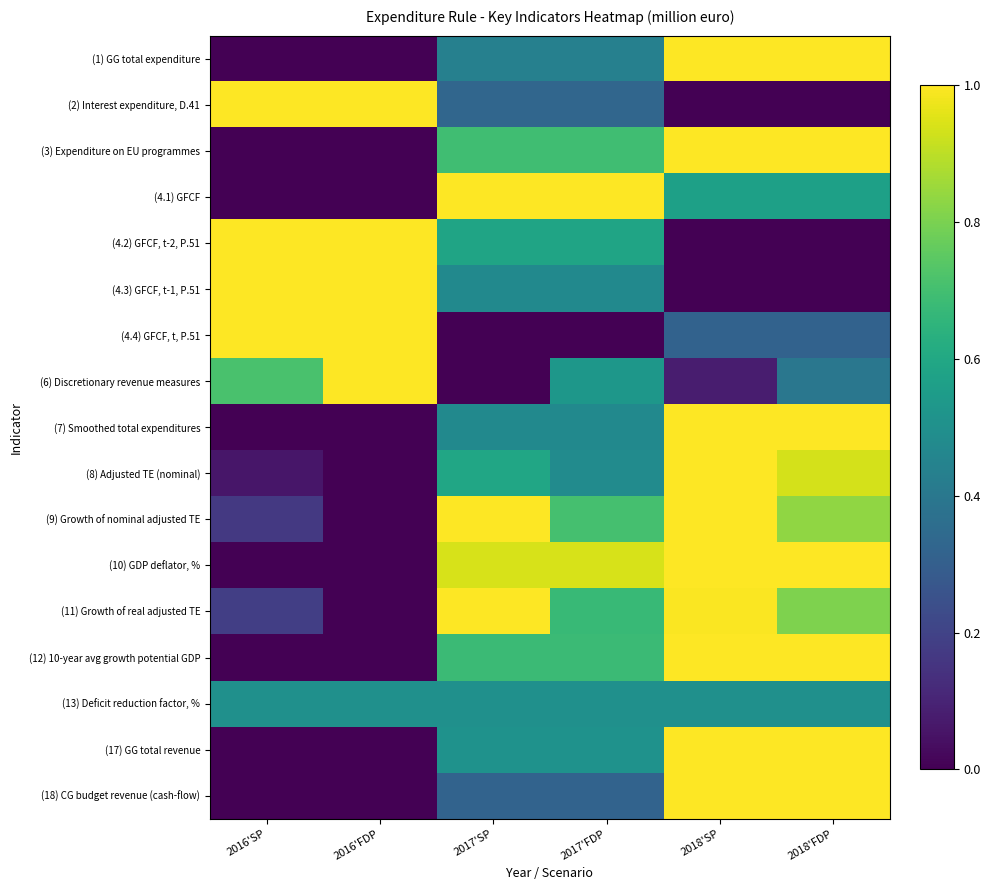

What is the total value across all series at 2018'FDP?

11.4